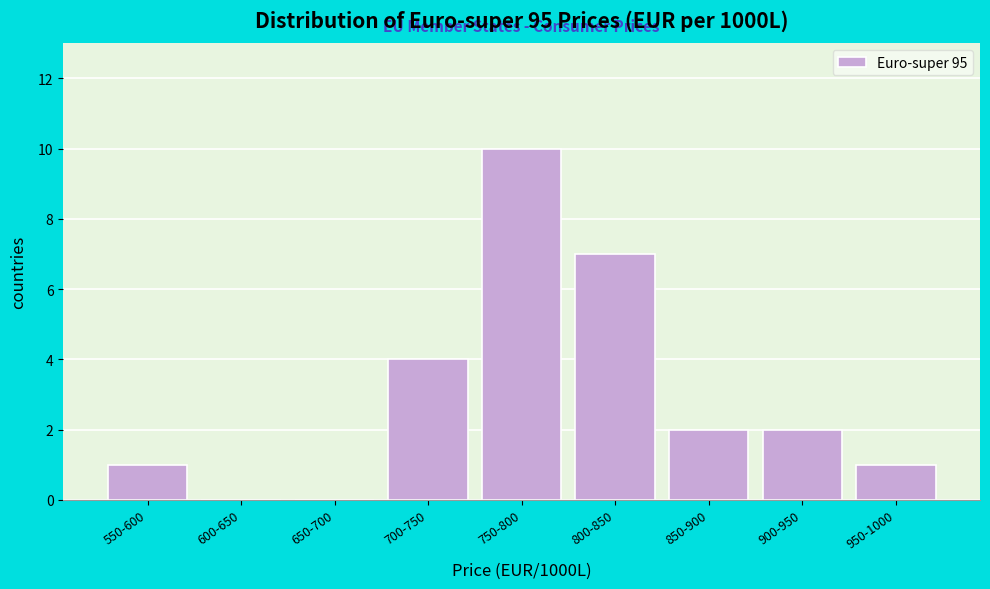

Reading right to left, transcribe all the data shown in this chart.

950-1000=1	900-950=2	850-900=2	800-850=7	750-800=10	700-750=4	650-700=0	600-650=0	550-600=1